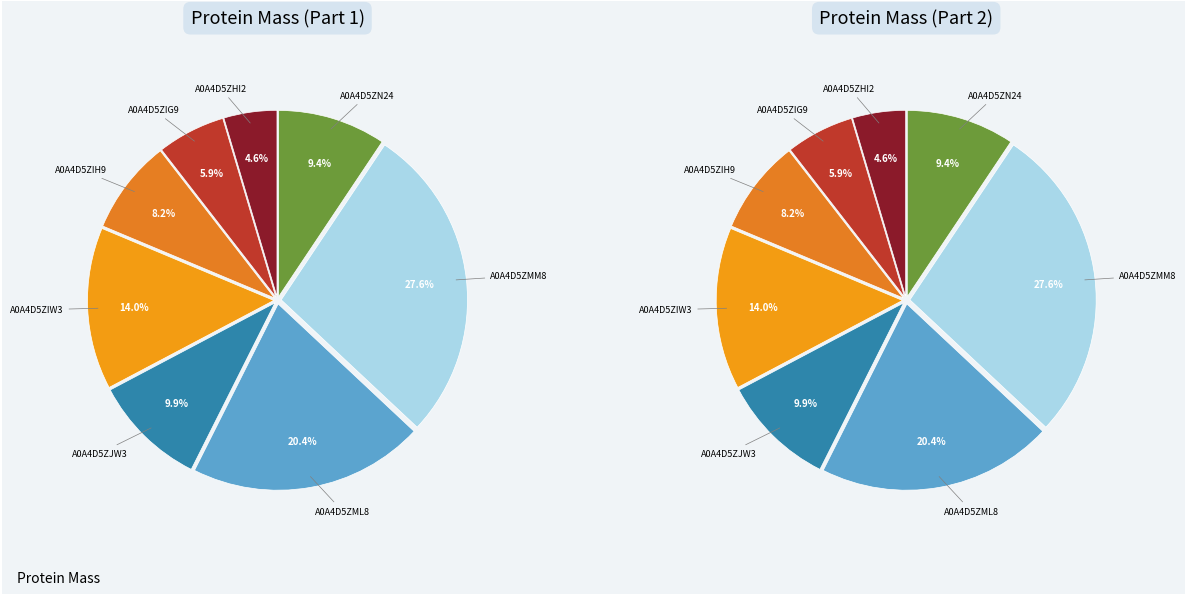

Does A0A4D5ZIH9 account for over 50% of the chart?

No